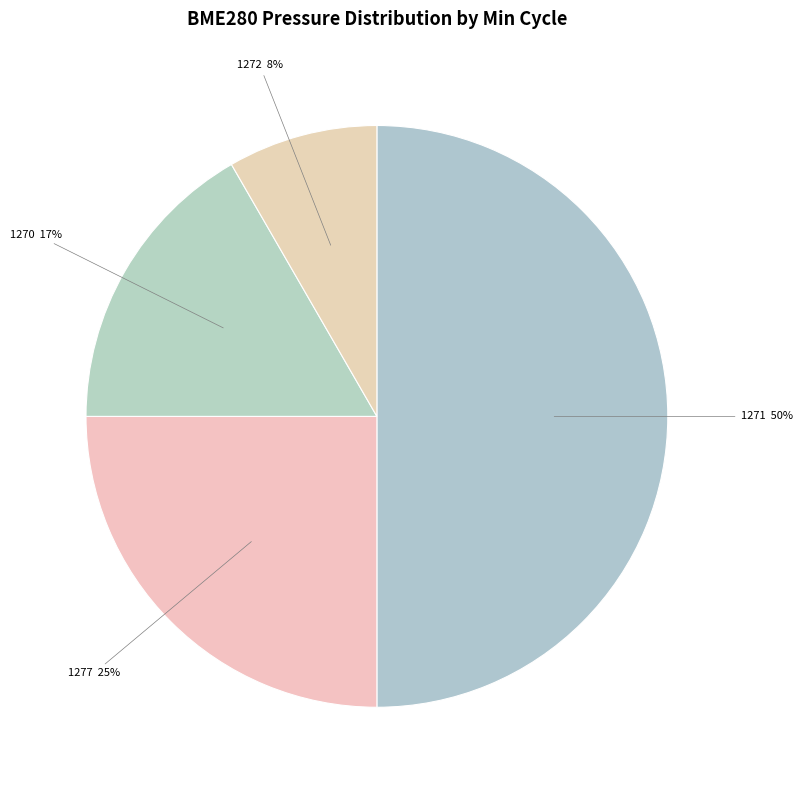

Approximately how many times larger is the value at 1272 compared to 1277?

0.3